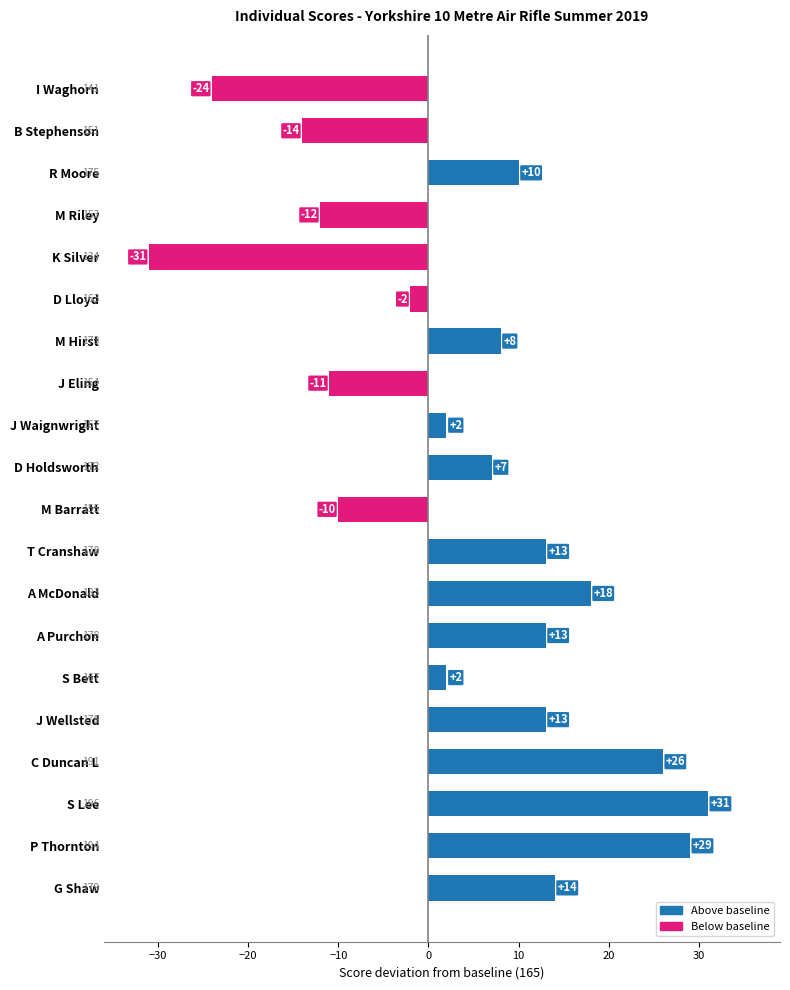

How many bars are there in total?

20